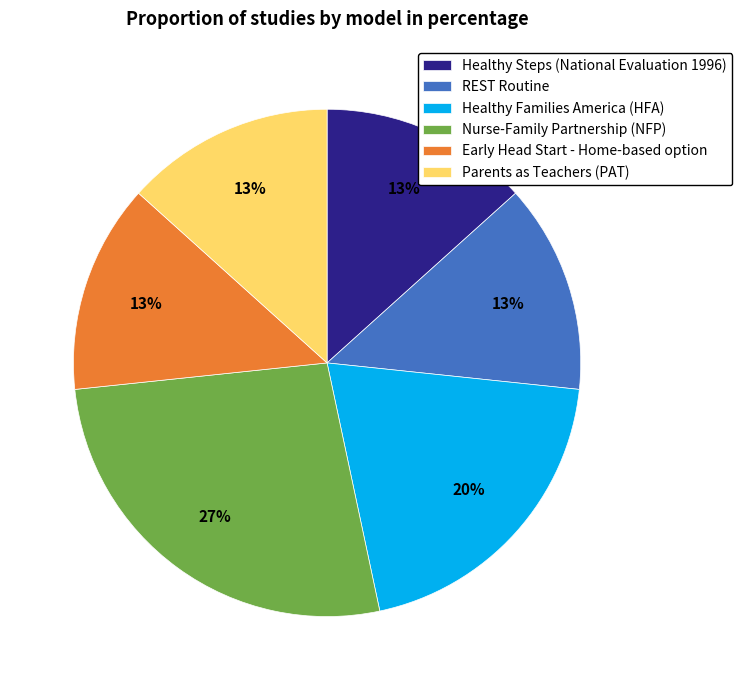

To the nearest percent, what is the combined percentage of Parents as Teachers (PAT) and Healthy Families America (HFA)?

33%